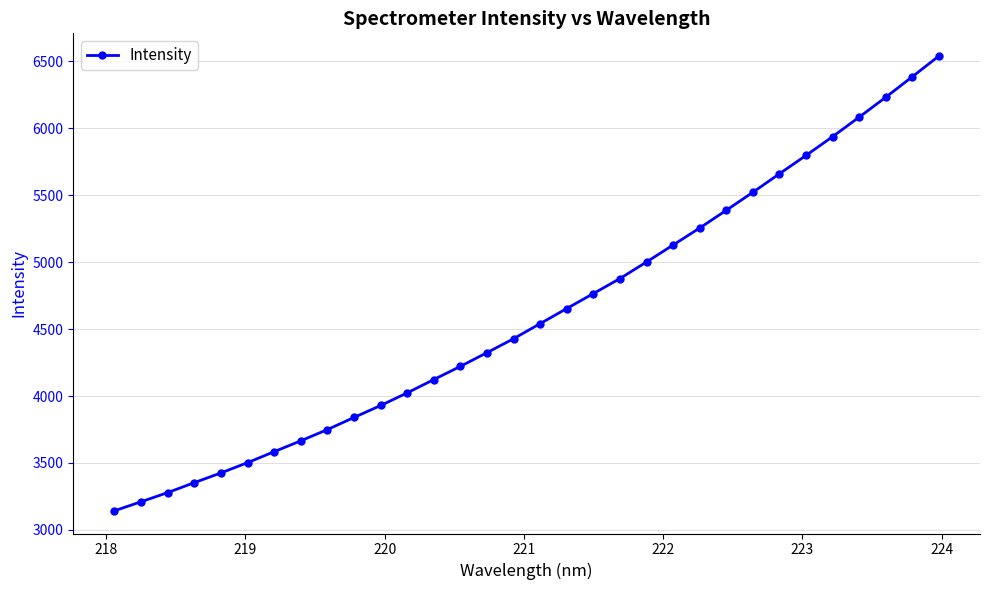

What is the value of the 12th point from the left?

4023.4